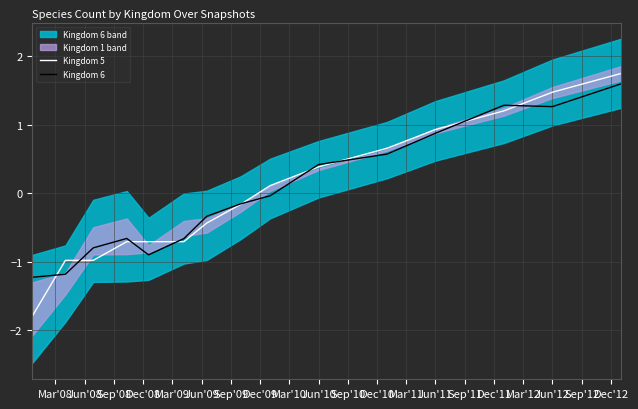

True or false: Kingdom 5 and Kingdom 6 intersect in this chart.

True